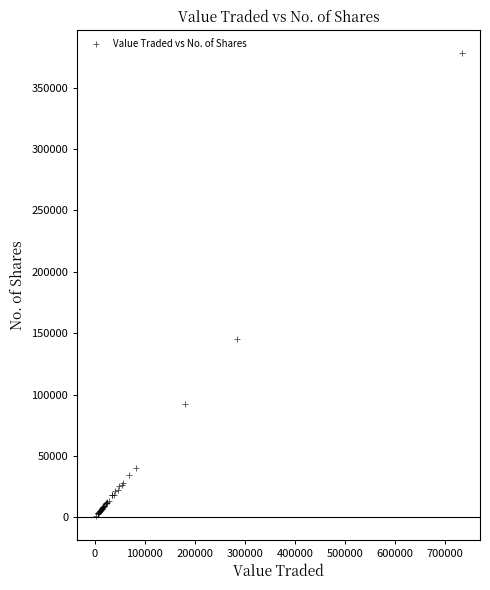

What Y value in the scatter plot is closest to 189384?

144976